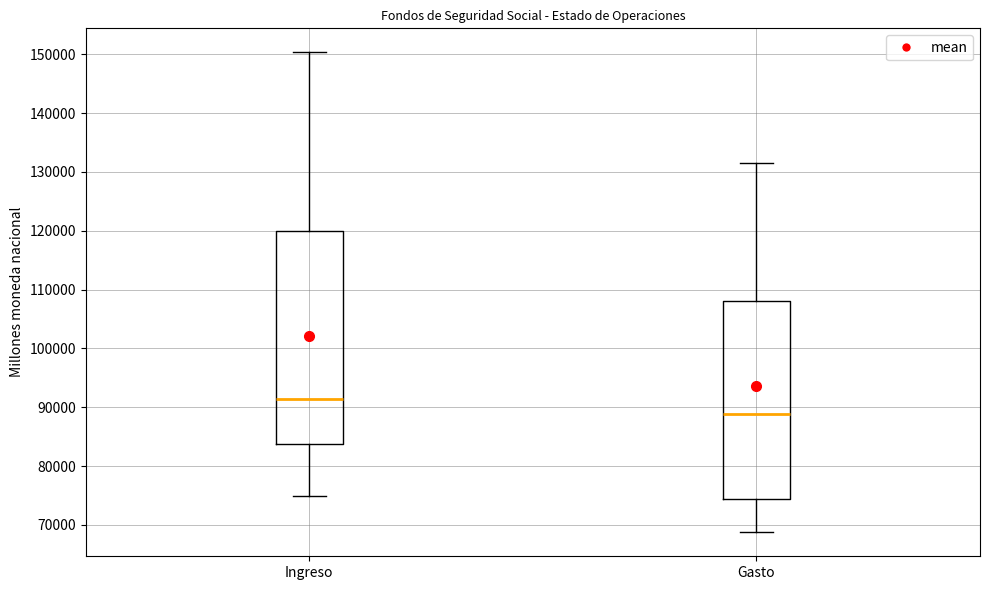

Which box is the tallest, from its lower edge to its upper edge?

Ingreso